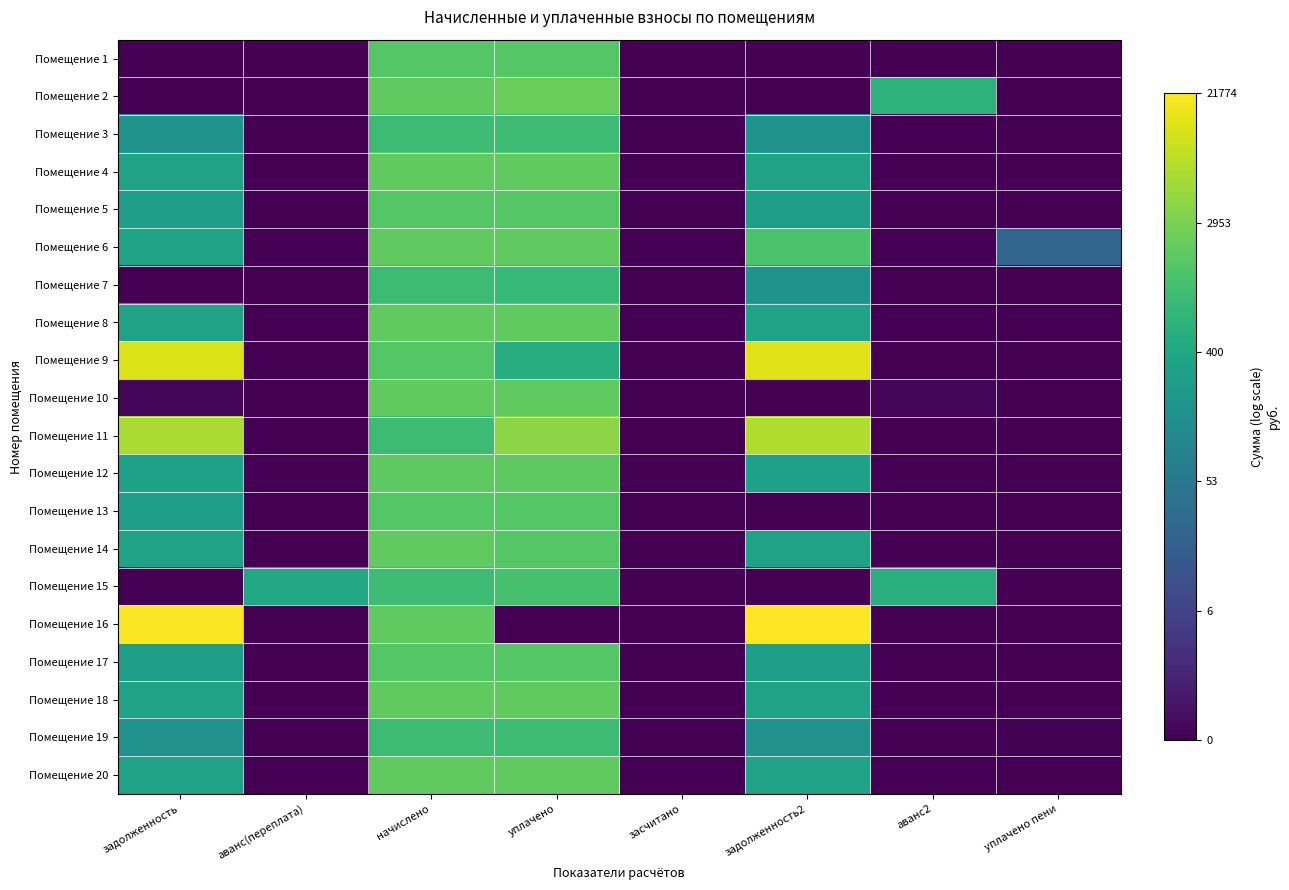

At which category does the chart reach its peak across all series?

задолженность2